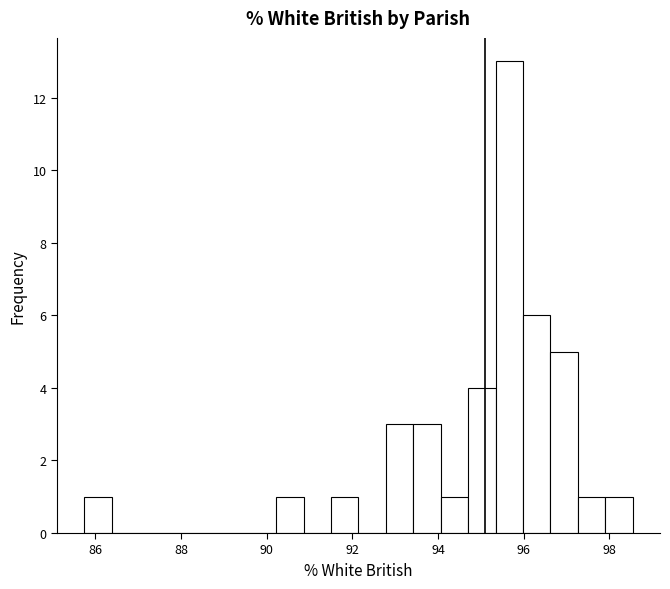

Around what value on the x-axis is the tallest bar? Give the approximate position of its centre, as read against the axis.

95.6